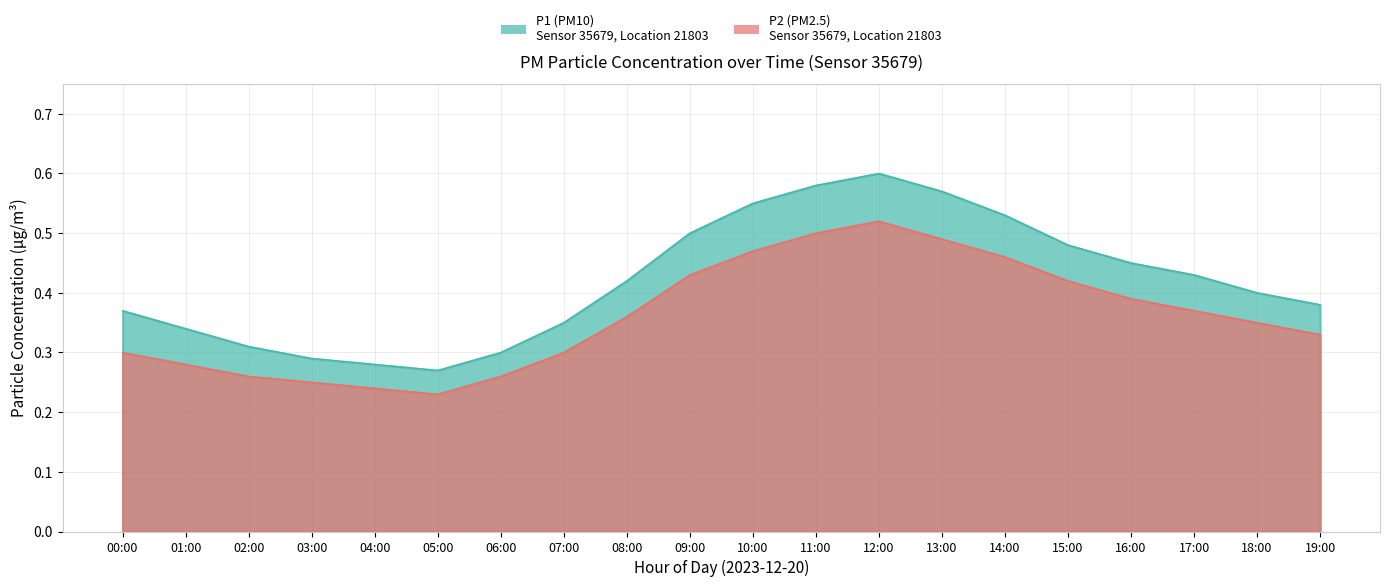

Reading left to right, transcribe all the data shown in this chart.

P1: 00:00=0.4	01:00=0.3	02:00=0.3	03:00=0.3	04:00=0.3	05:00=0.3	06:00=0.3	07:00=0.3	08:00=0.4	09:00=0.5	10:00=0.6	11:00=0.6	12:00=0.6	13:00=0.6	14:00=0.5	15:00=0.5	16:00=0.5	17:00=0.4	18:00=0.4	19:00=0.4
P2: 00:00=0.3	01:00=0.3	02:00=0.3	03:00=0.2	04:00=0.2	05:00=0.2	06:00=0.3	07:00=0.3	08:00=0.4	09:00=0.4	10:00=0.5	11:00=0.5	12:00=0.5	13:00=0.5	14:00=0.5	15:00=0.4	16:00=0.4	17:00=0.4	18:00=0.3	19:00=0.3